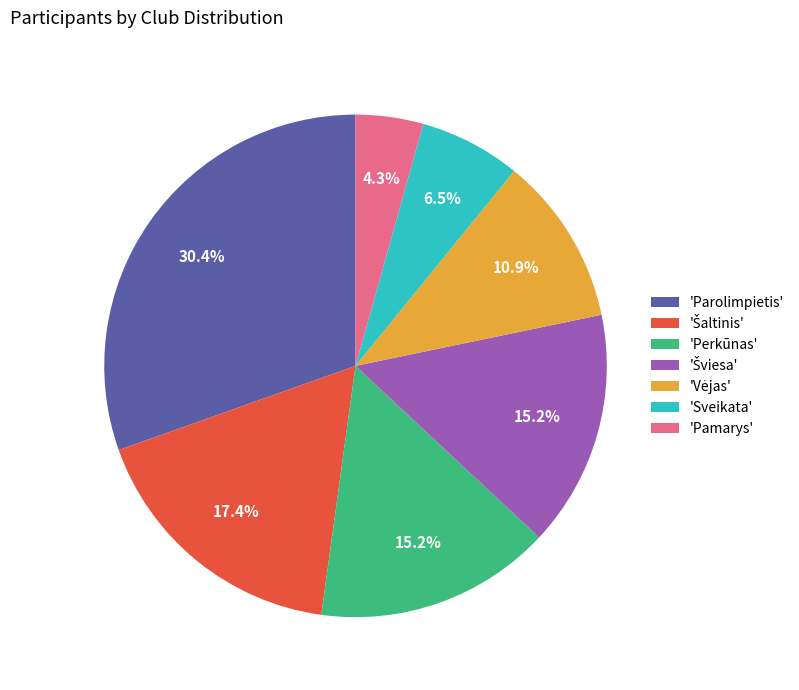

How much of the chart is everything except 'Pamarys'?

95.7%